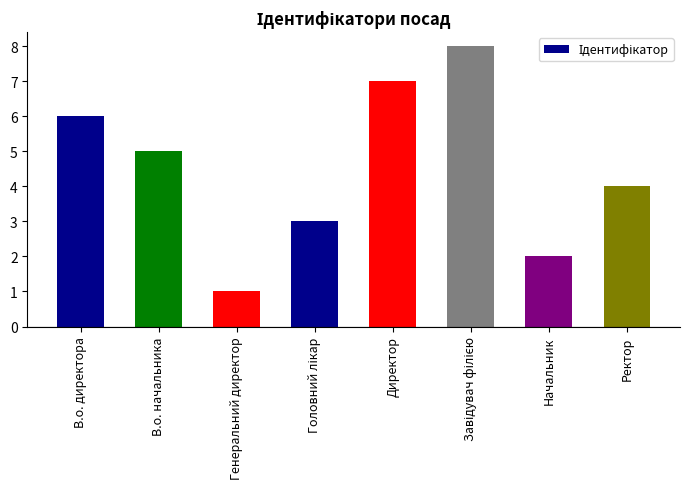

Are the bars horizontal?

No